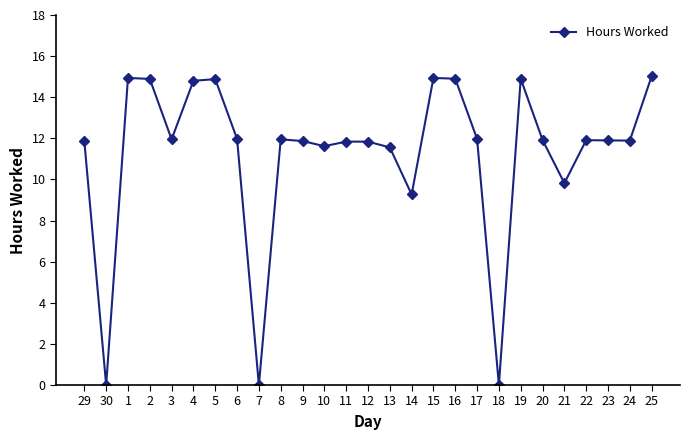

At which category does the data reach its first local valley?

30